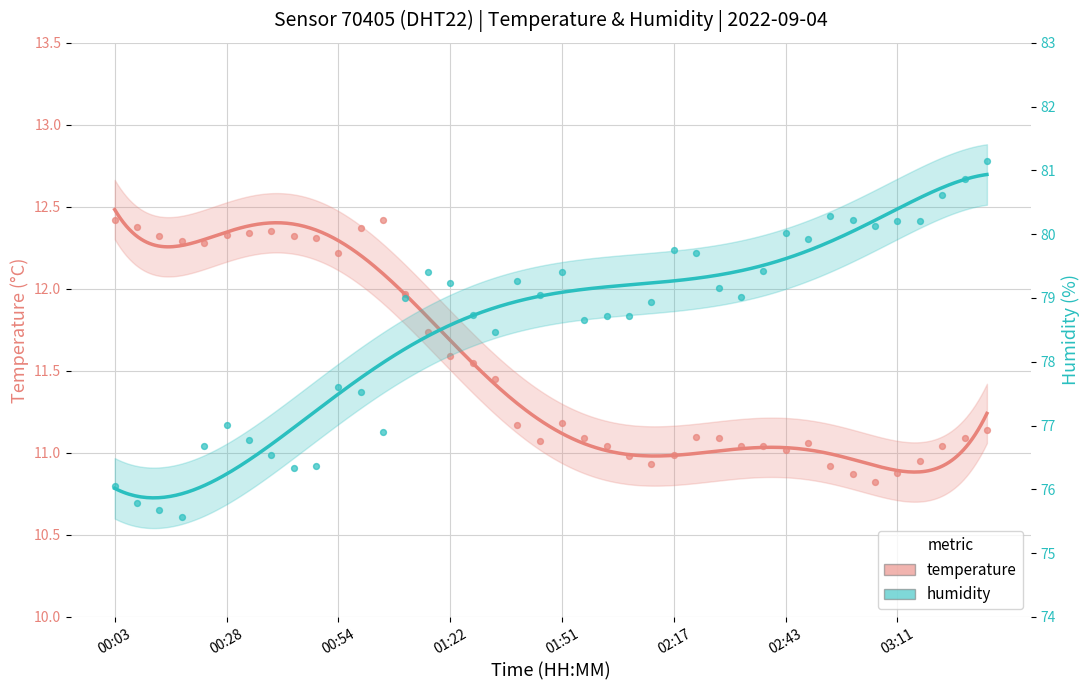

Is the value of humidity at 34 greater than the value of temperature at 01:22?

Yes